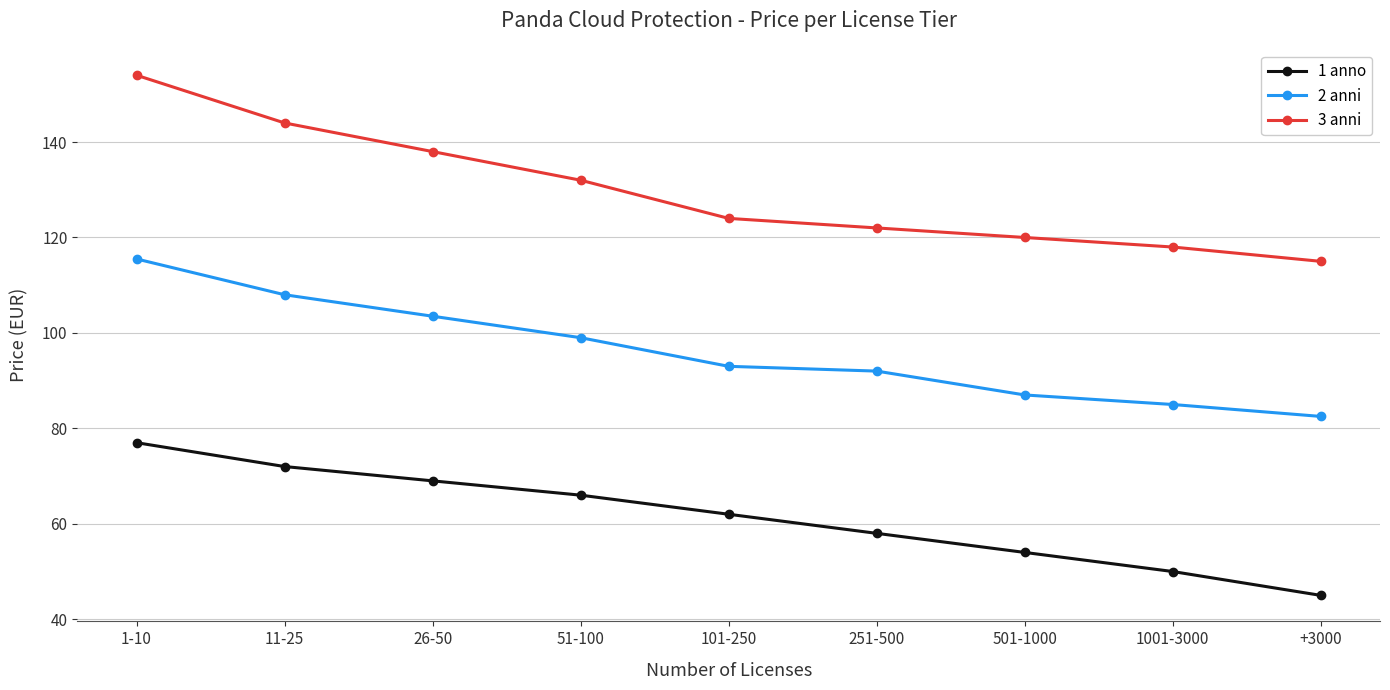

Count the number of categories in the chart.

9